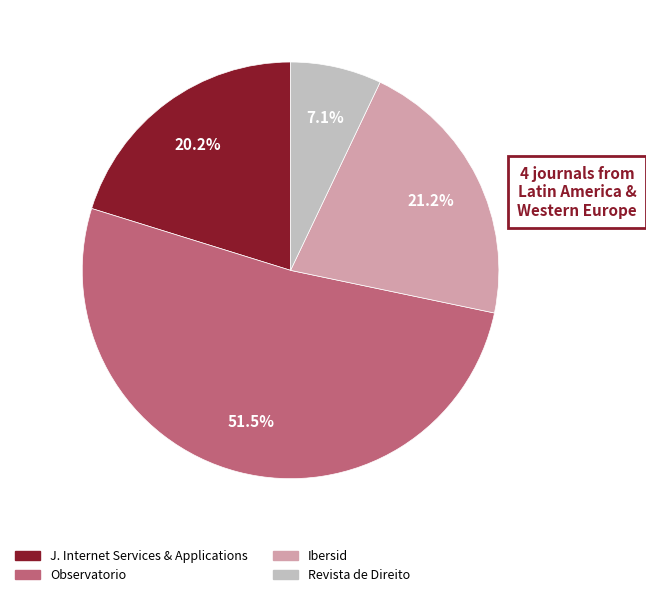

Is there a majority slice in this chart?

Yes